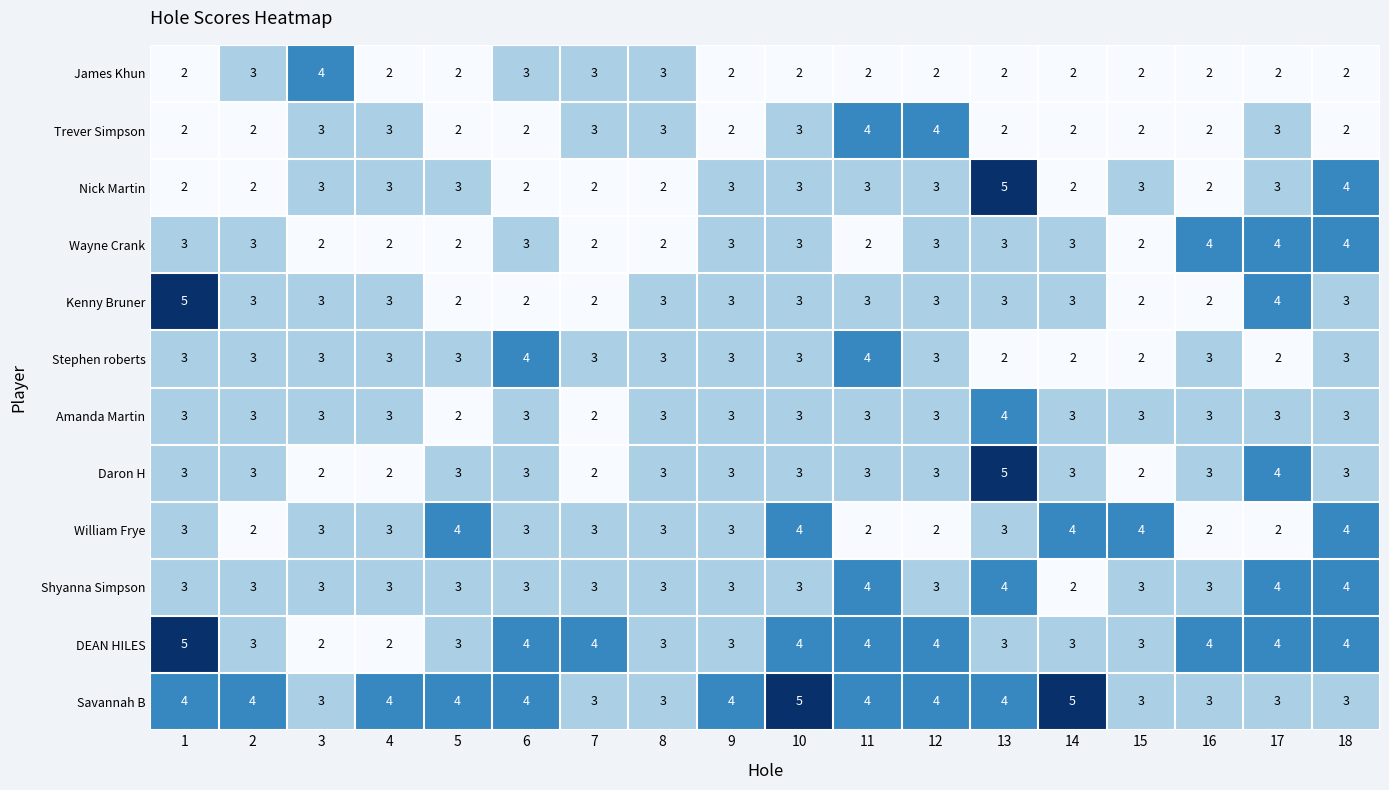

How many DEAN HILES values are between 3 and 4?

15